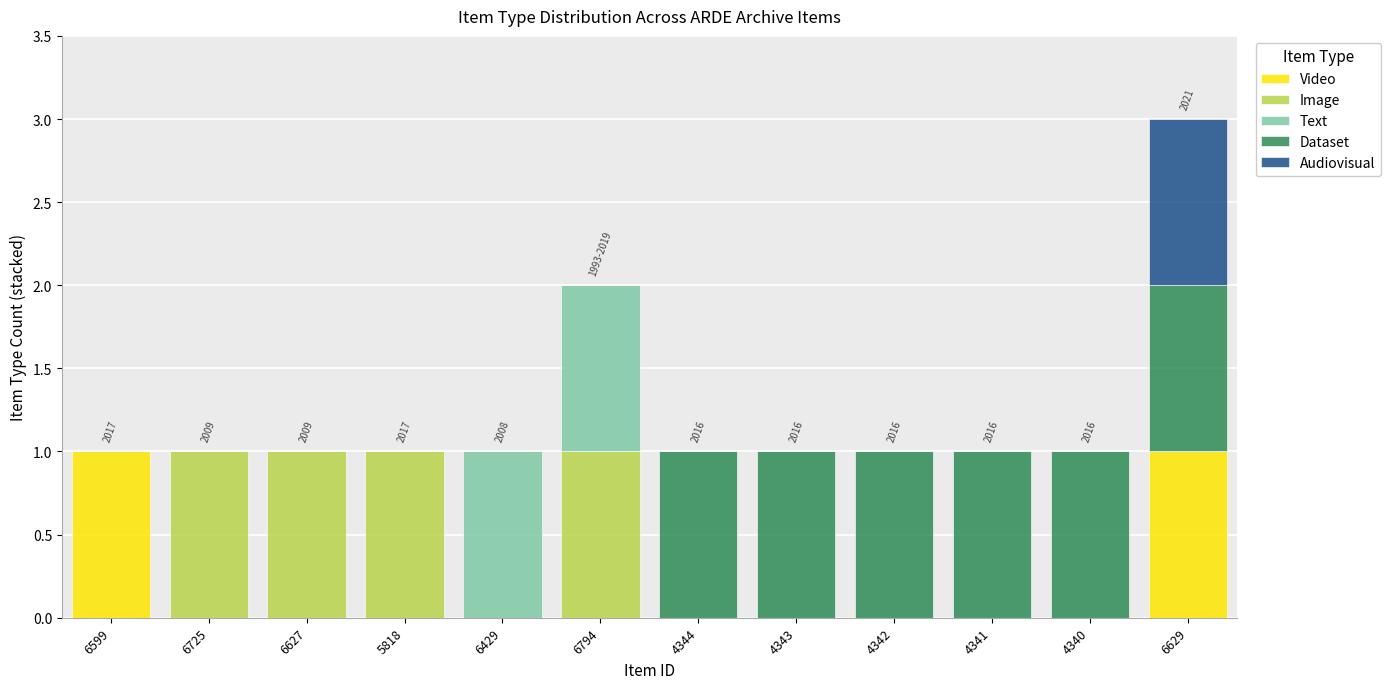

At which category is the sum across all series the highest?

6629